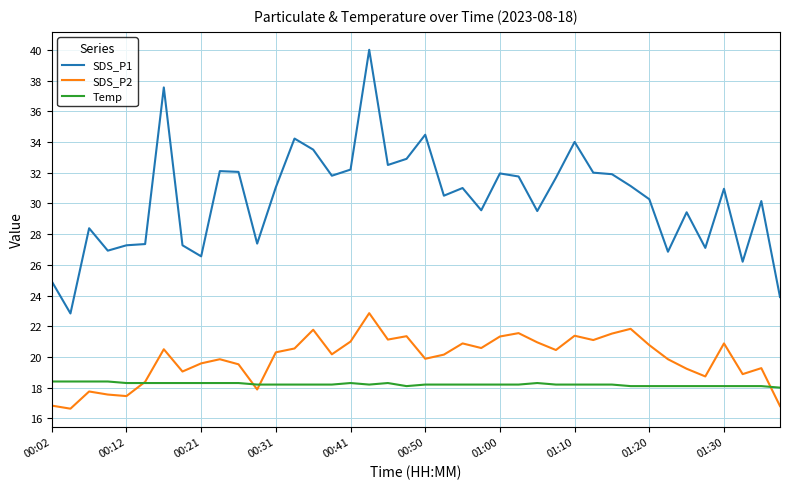

True or false: SDS_P2 and SDS_P1 intersect in this chart.

False